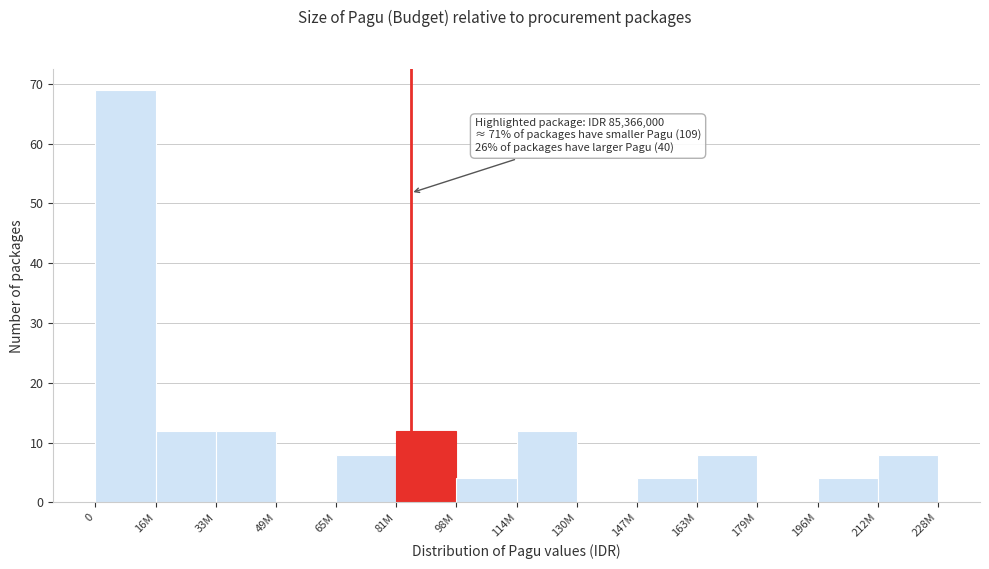

Reading right to left, extract all data points from this chart.

212M=8	196M=4	179M=0	163M=8	147M=4	130M=0	114M=12	98M=4	81M=12	65M=8	49M=0	33M=12	16M=12	0=69